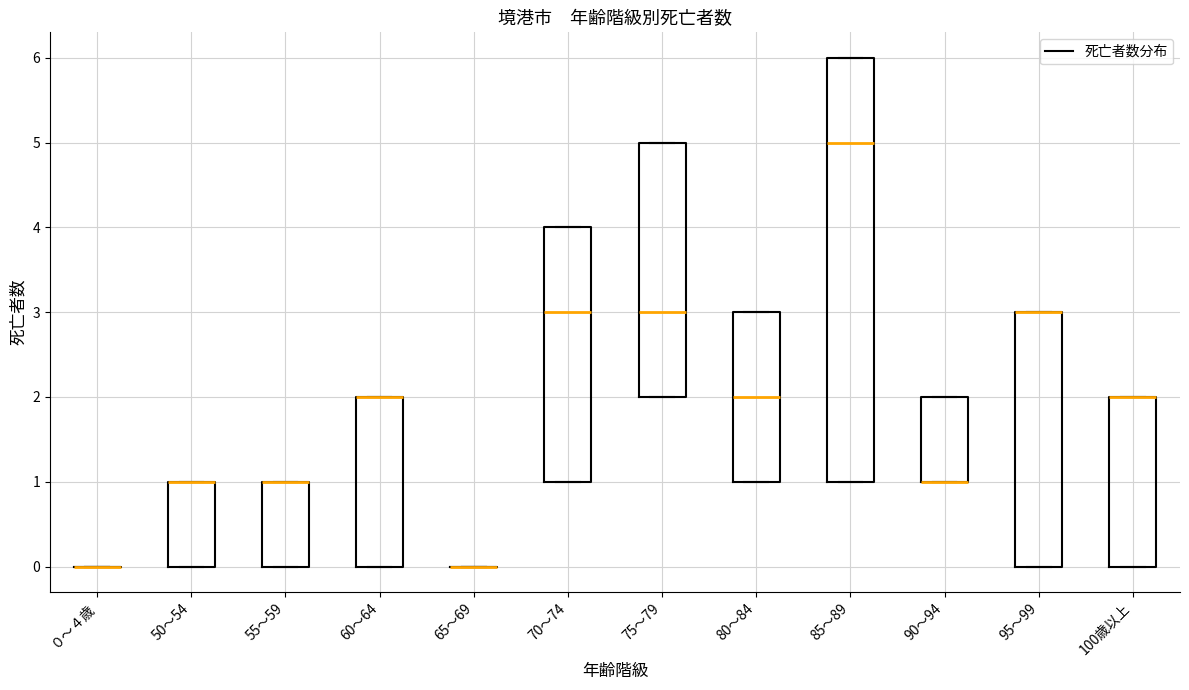

Reading left to right, transcribe this box plot: for each box, give where its median line is, the range the box spans, and where its two whiskers end, as read against the y-axis. The values are not printed on the chart, so give them approximately, as read against the axis.

０～４歳: box collapsed to a line at 0, whiskers 0 to 0
50～54: median 1 (drawn on the box's upper edge), box 0 to 1, whiskers 0 to 1
55～59: median 1 (drawn on the box's upper edge), box 0 to 1, whiskers 0 to 1
60～64: median 2 (drawn on the box's upper edge), box 0 to 2, whiskers 0 to 2
65～69: box collapsed to a line at 0, whiskers 0 to 0
70～74: median 3, box 1 to 4, whiskers 1 to 4
75～79: median 3, box 2 to 5, whiskers 2 to 5
80～84: median 2, box 1 to 3, whiskers 1 to 3
85～89: median 5, box 1 to 6, whiskers 1 to 6
90～94: median 1 (drawn on the box's lower edge), box 1 to 2, whiskers 1 to 2
95～99: median 3 (drawn on the box's upper edge), box 0 to 3, whiskers 0 to 3
100歳以上: median 2 (drawn on the box's upper edge), box 0 to 2, whiskers 0 to 2